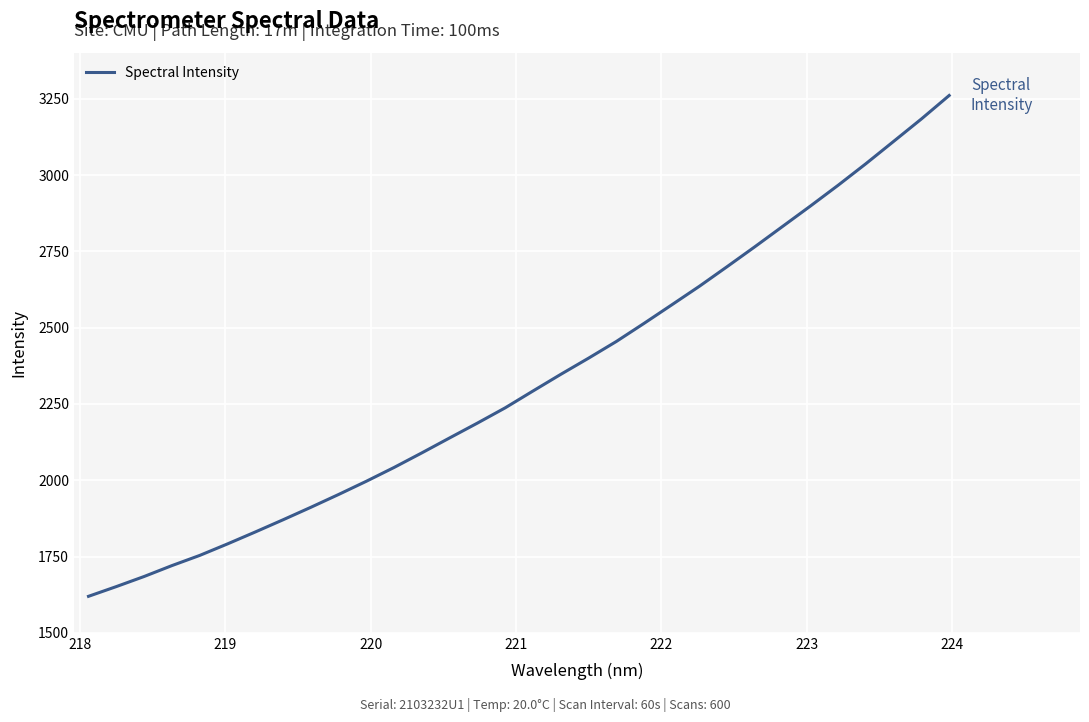

What is the minimum value shown in the chart?

1619.6